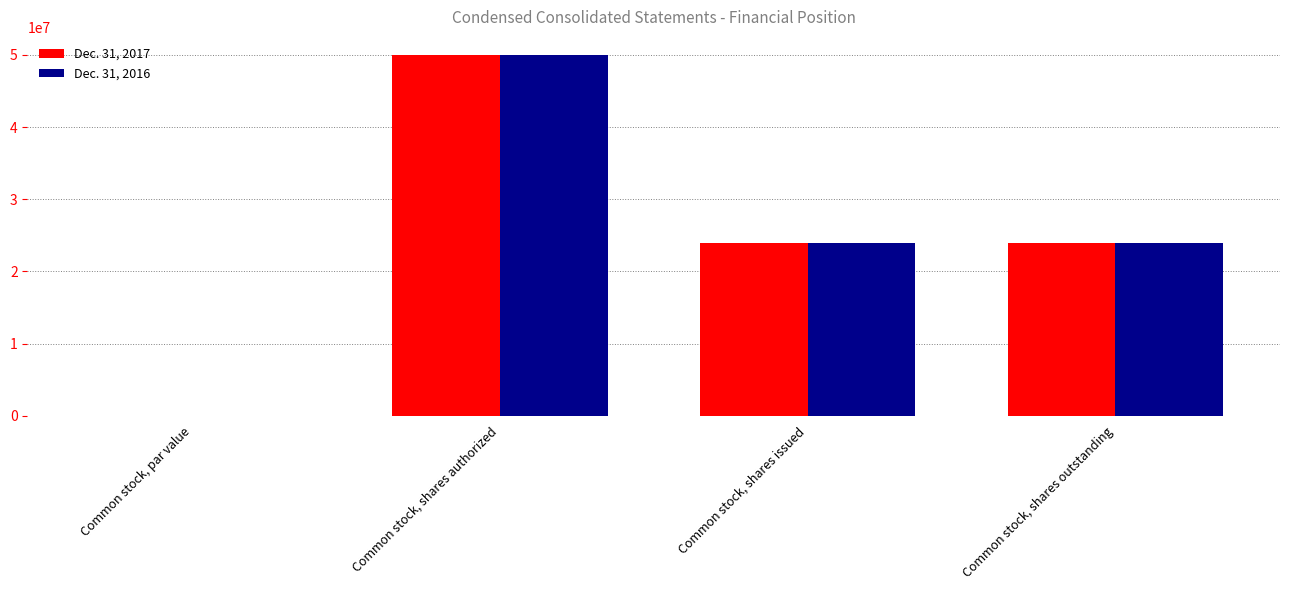

What is the maximum value shown in the chart?

50000000